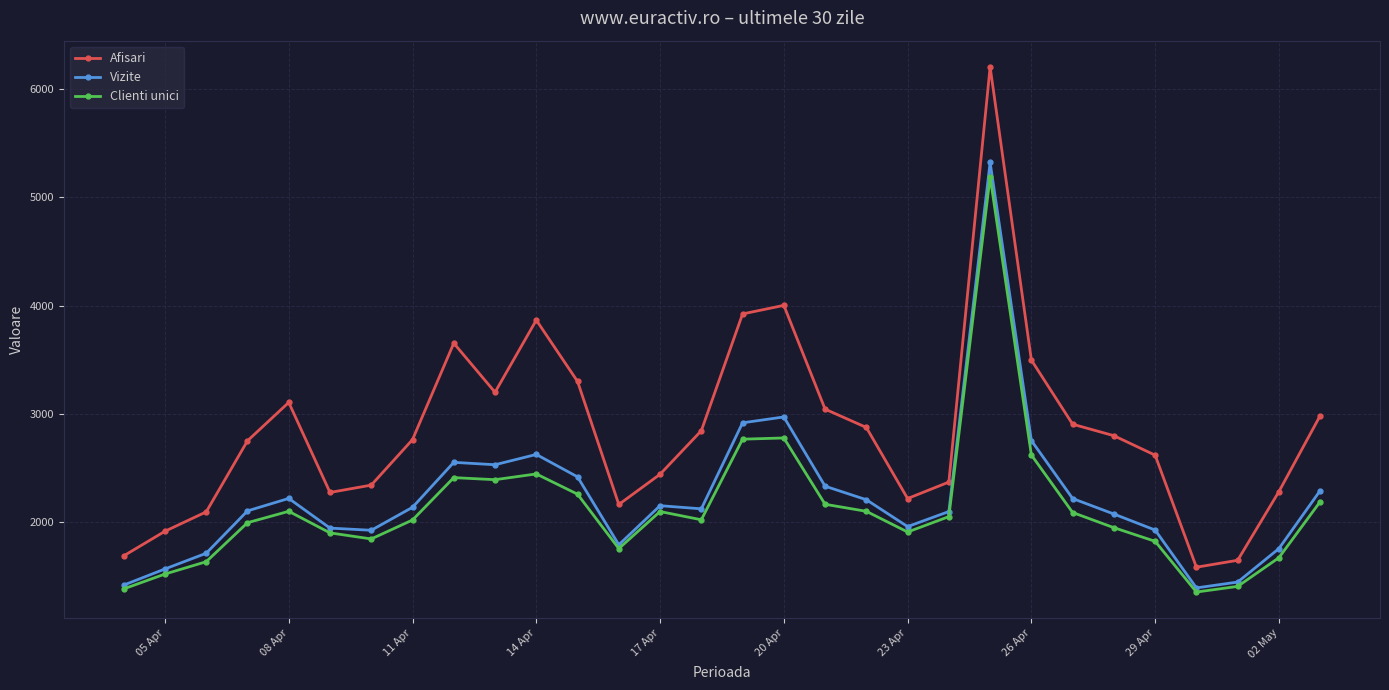

True or false: Vizite and Afisari cross at least once.

False